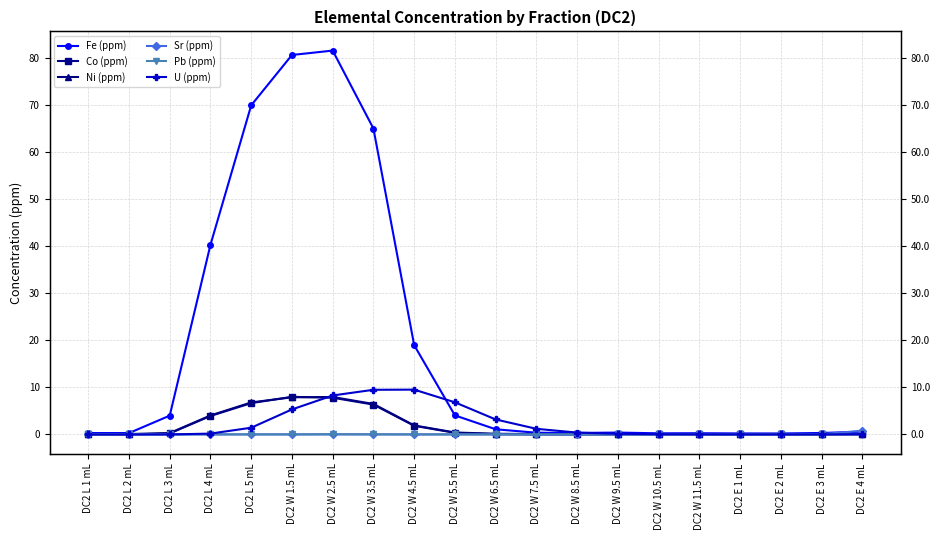

Rank the categories by Pb (ppm) value from highest to lowest.

DC2 W 2.5 mL, DC2 W 9.5 mL, DC2 L 1 mL, DC2 W 11.5 mL, DC2 L 2 mL, DC2 L 4 mL, DC2 L 5 mL, DC2 E 3 mL, DC2 W 3.5 mL, DC2 W 5.5 mL, DC2 W 7.5 mL, DC2 W 4.5 mL, DC2 W 10.5 mL, DC2 E 2 mL, DC2 W 8.5 mL, DC2 E 4 mL, DC2 E 1 mL, DC2 W 6.5 mL, DC2 L 3 mL, DC2 W 1.5 mL